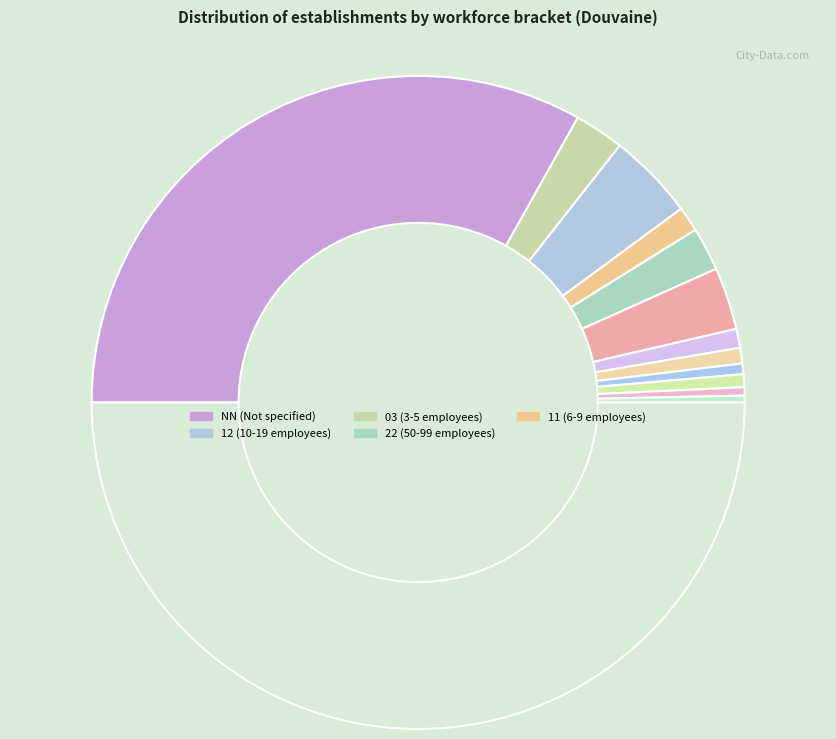

Count the number of slices in the pie.

13